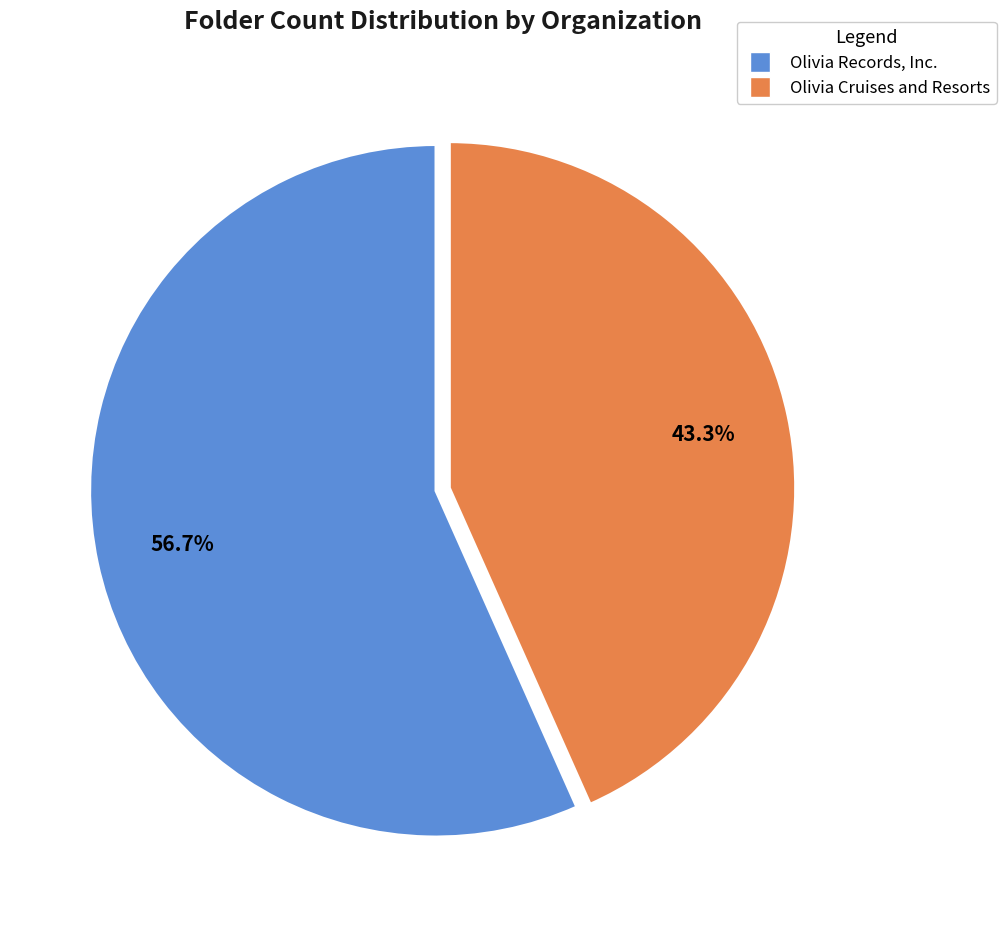

What percentage is the Olivia Records, Inc. slice, to the nearest percent?

57%